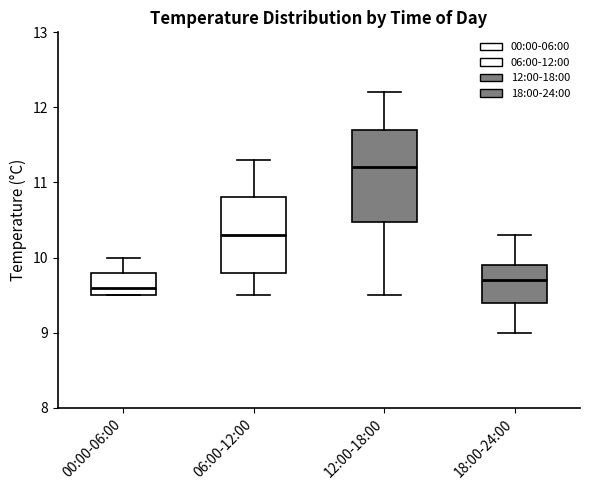

Which box is the tallest, from its lower edge to its upper edge?

12:00-18:00